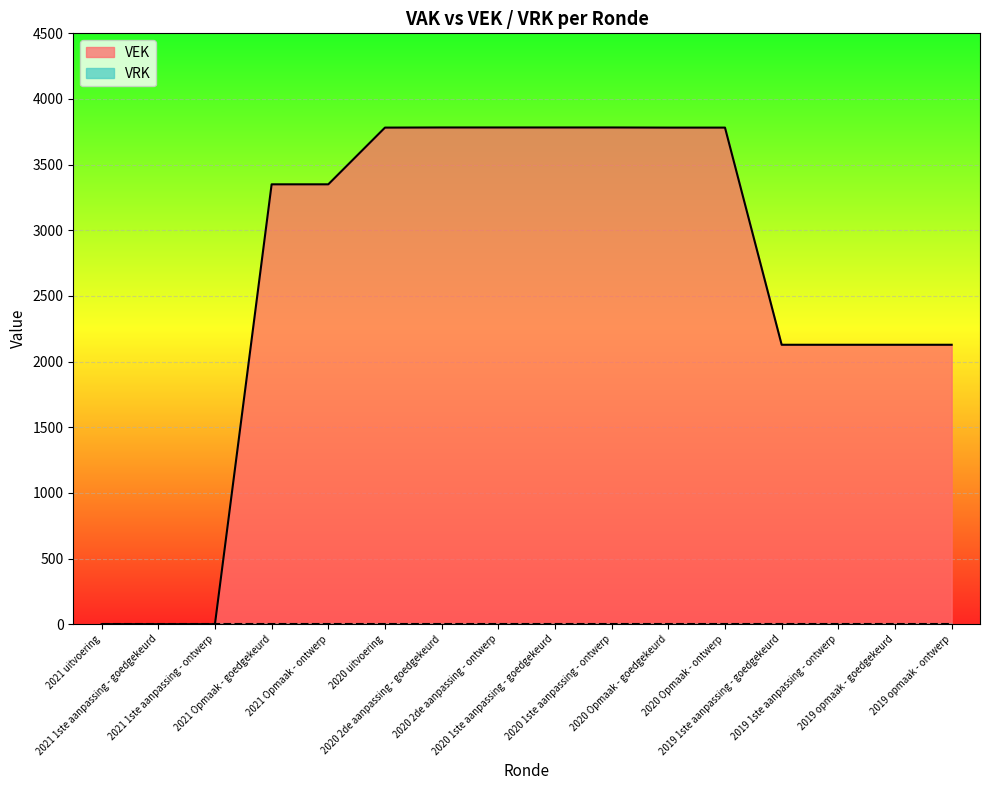

What is the average value?

2606